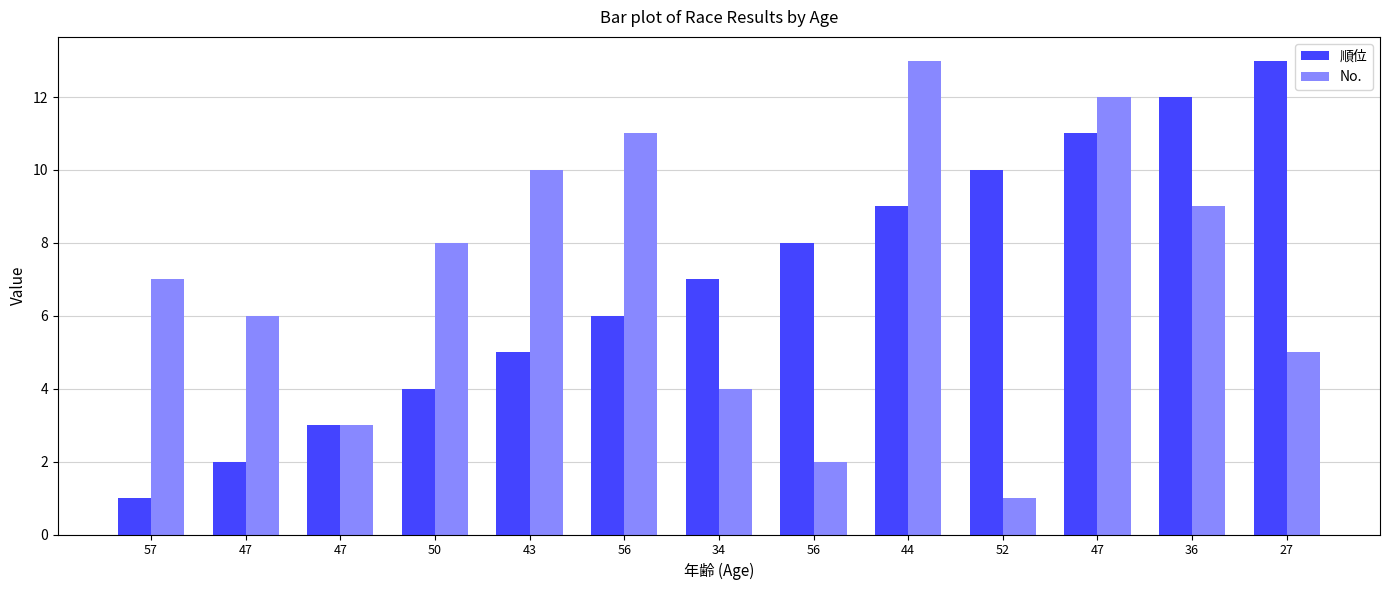

How many bars are there in total?

26